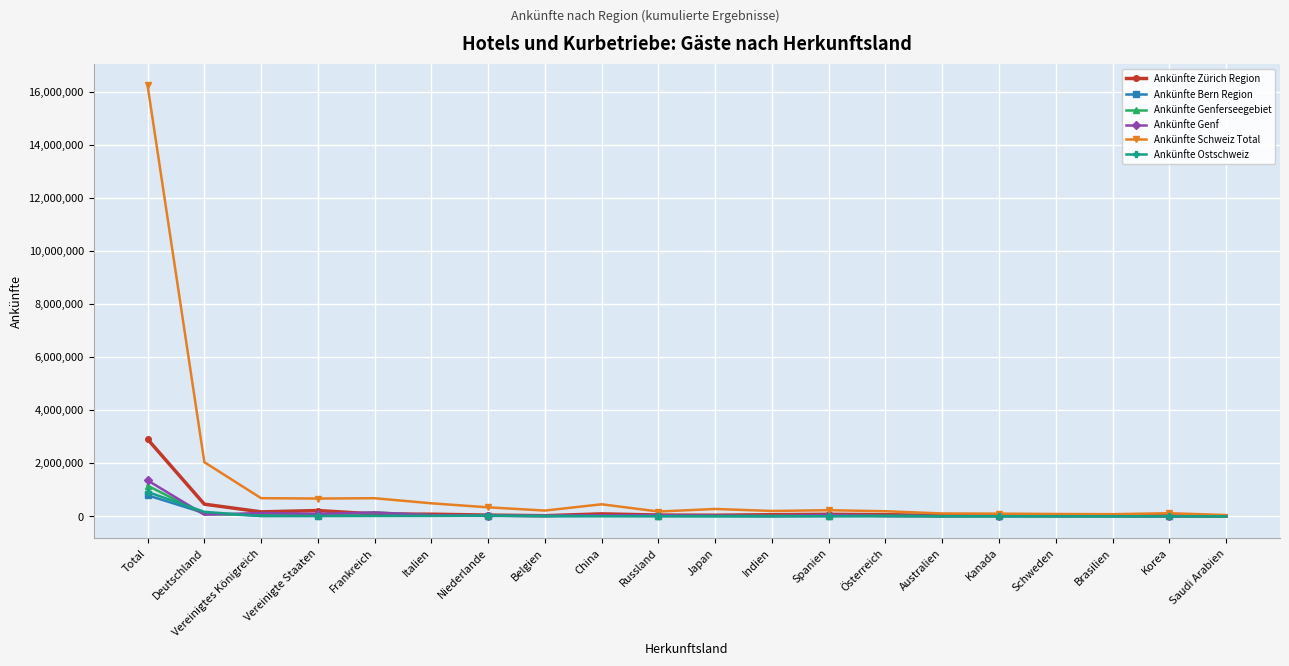

How many series are shown in this chart?

6